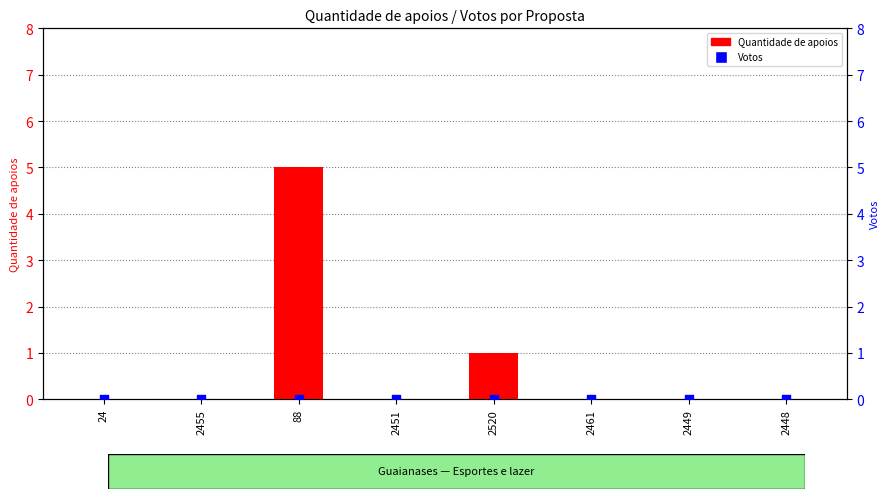

What are all the series names shown in the legend?

Quantidade de apoios, Votos